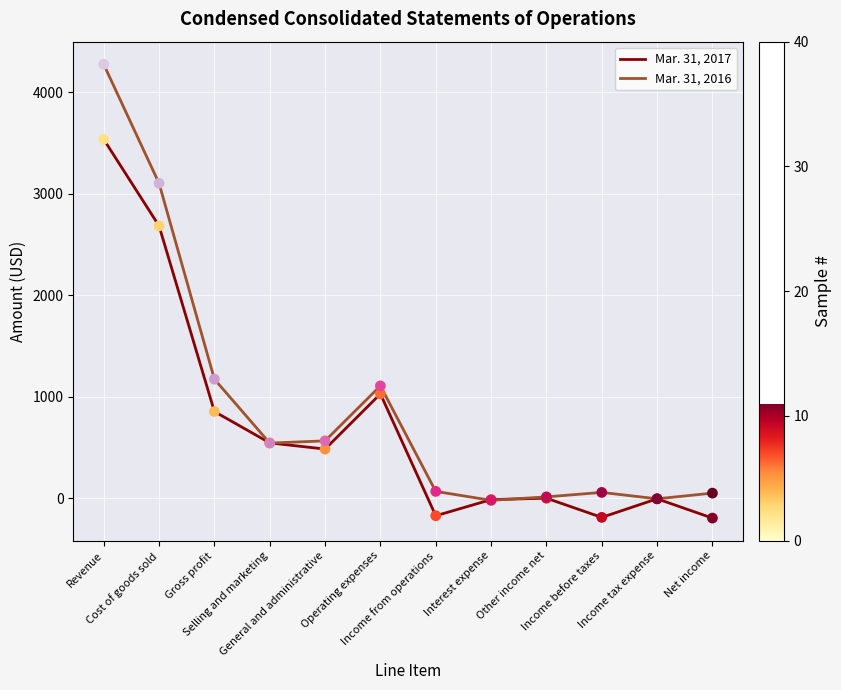

What is the total value across all series at Revenue?

7809